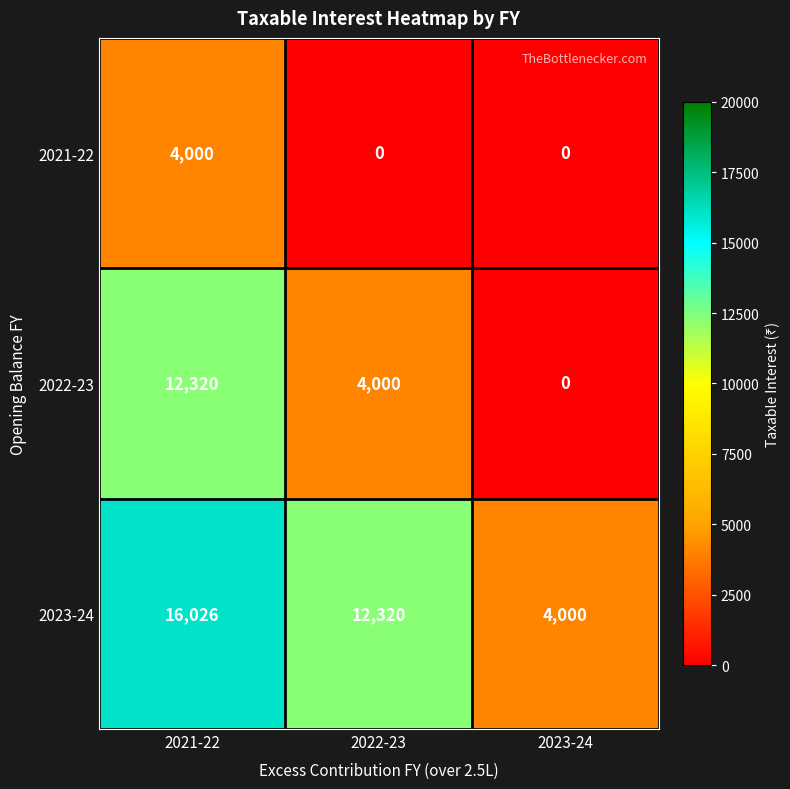

Is it true that 2021-22 equals -1765 at 2023-24?

False